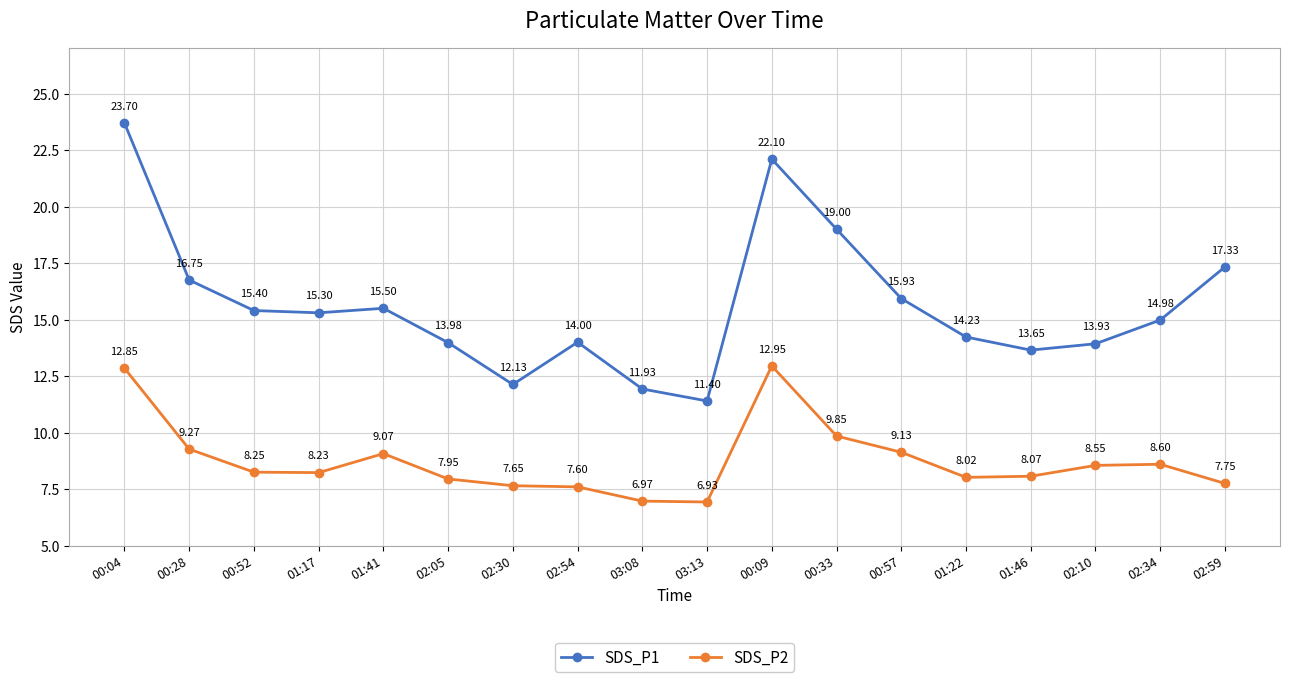

At how many categories does at least one series exceed 15?

9